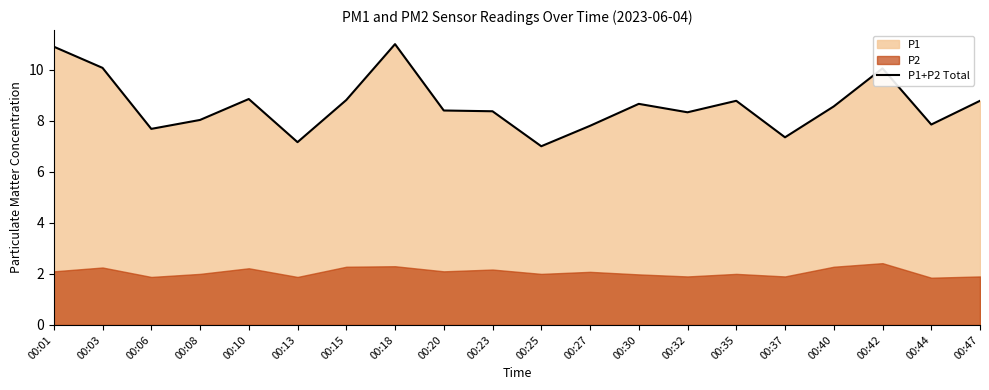

True or false: the data shows 8.8 at 00:15.

True